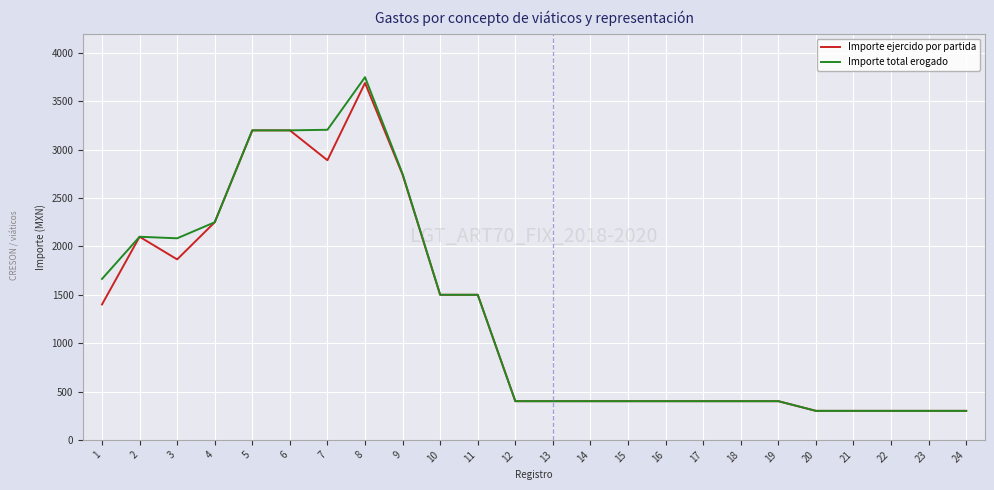

What is the minimum value for Importe ejercido por partida?

300